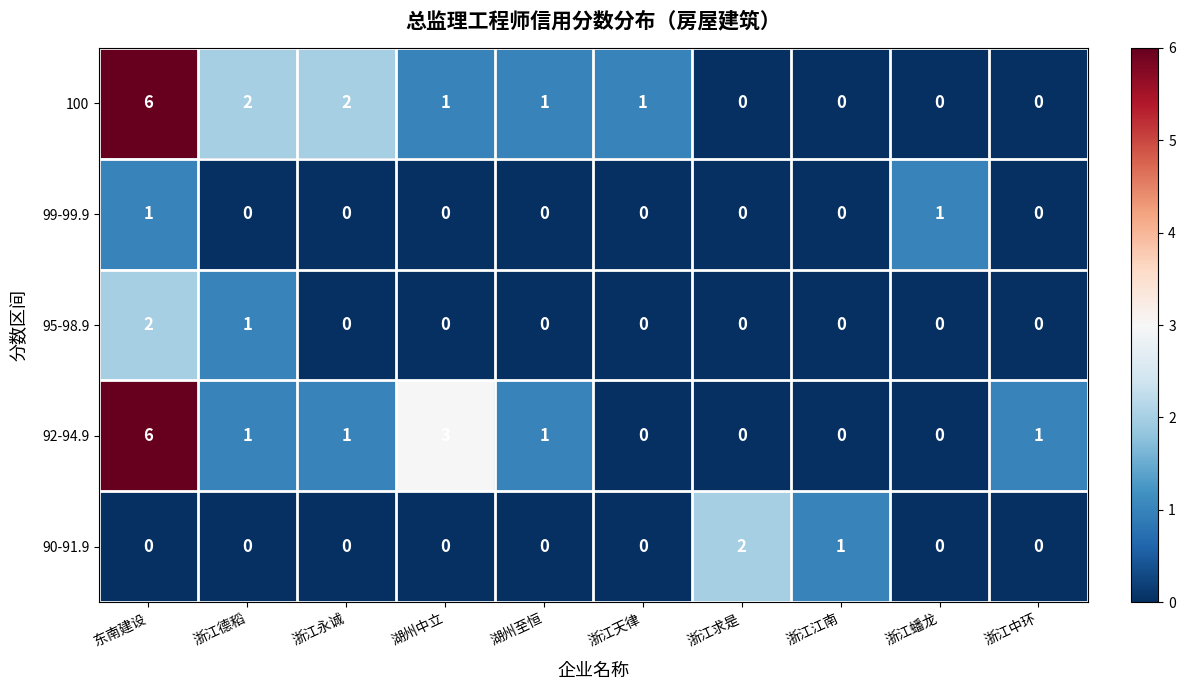

What is the greatest value displayed?

6